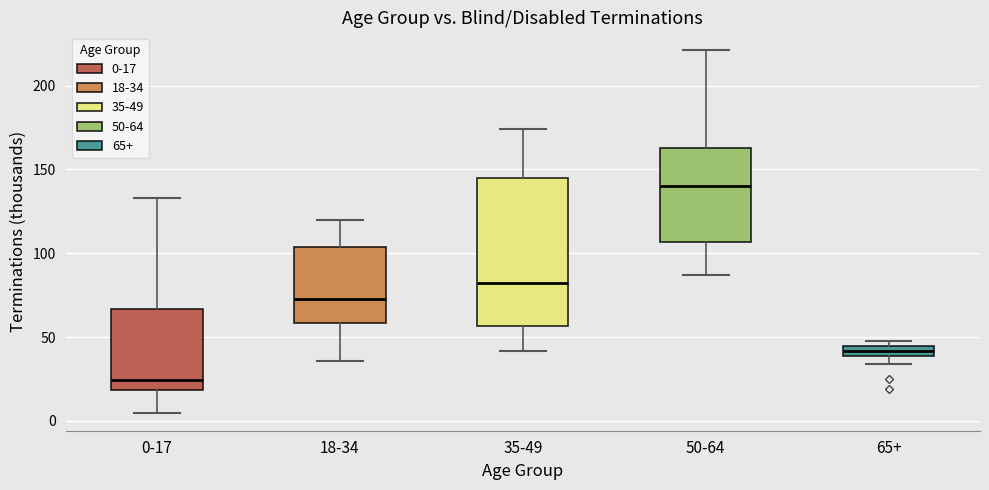

Comparing the boxes themselves (not the whiskers), which one is the tallest?

35-49